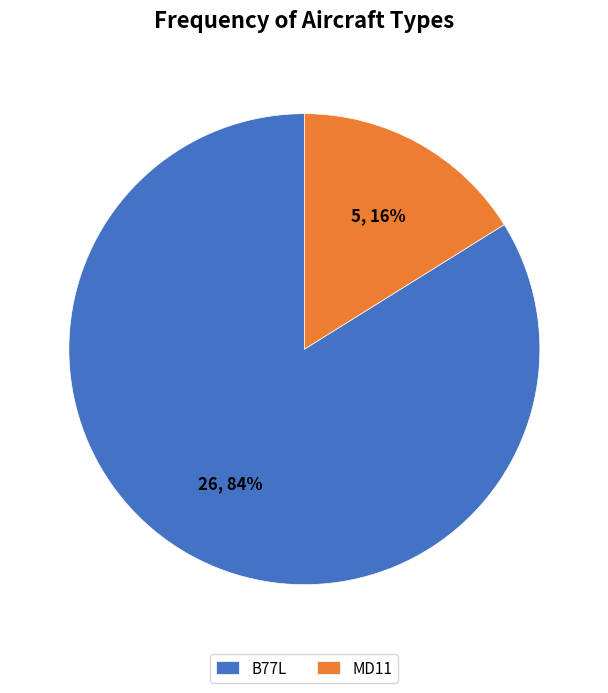

Which category accounts for the majority?

B77L